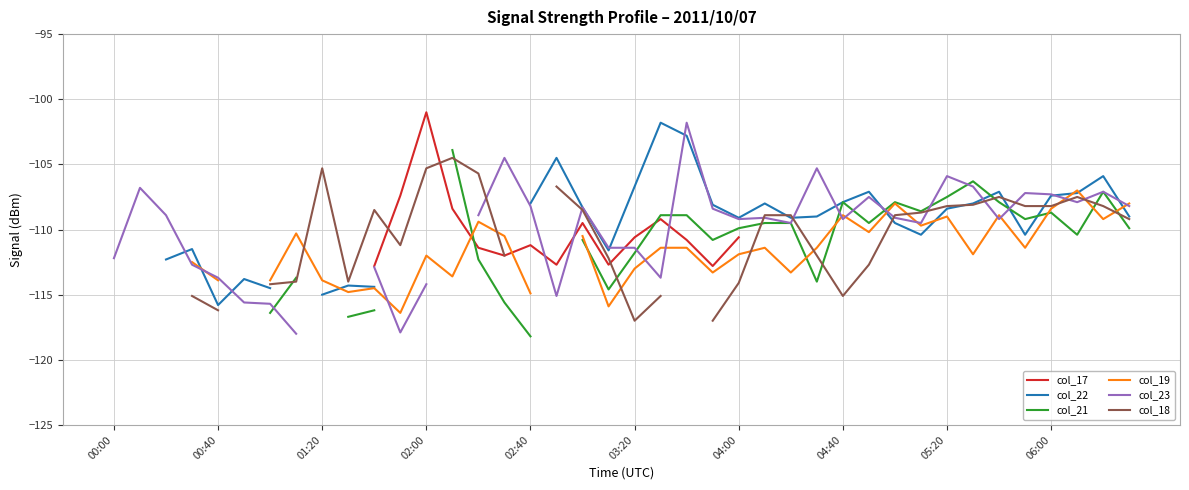

What position from the right is 37?

3